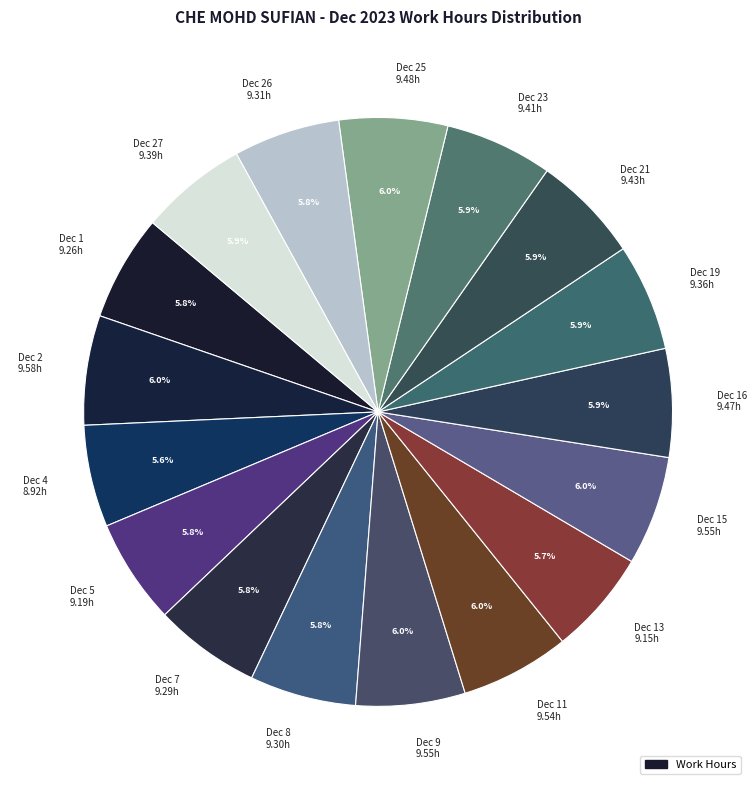

Approximately how many times larger is the value at Dec 25 9.48h compared to Dec 1 9.26h?

1.0